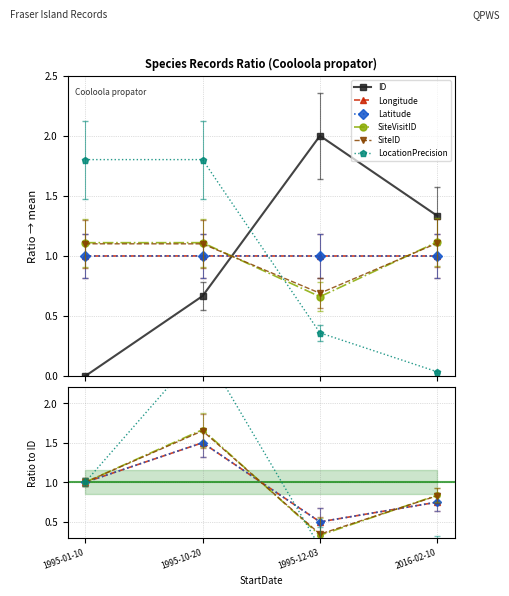

Reading right to left, list all the values displayed in this chart.

ID: 2016-02-10=1.3	1995-12-03=2.0	1995-10-20=0.7	1995-01-10=0.0
Longitude: 2016-02-10=0.7	1995-12-03=0.5	1995-10-20=1.5	1995-01-10=1.0
Latitude: 2016-02-10=0.7	1995-12-03=0.5	1995-10-20=1.5	1995-01-10=1.0
SiteVisitID: 2016-02-10=0.8	1995-12-03=0.3	1995-10-20=1.7	1995-01-10=1.0
SiteID: 2016-02-10=0.8	1995-12-03=0.3	1995-10-20=1.7	1995-01-10=1.0
LocationPrecision: 2016-02-10=0.0	1995-12-03=0.2	1995-10-20=2.7	1995-01-10=1.0